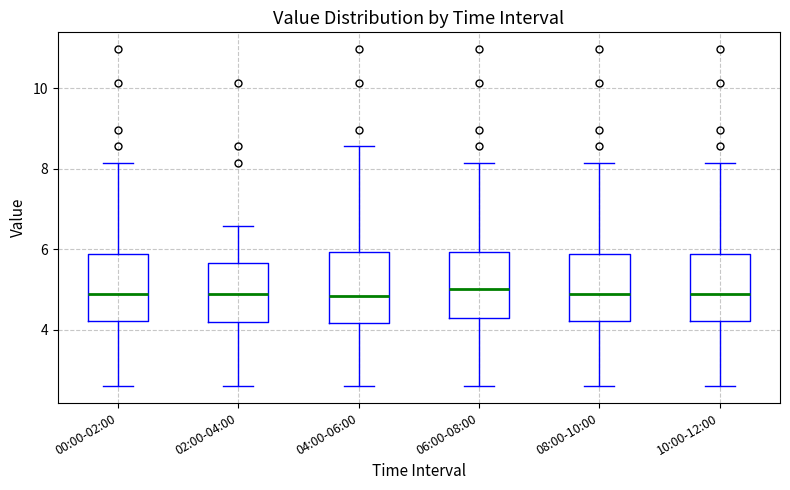

Reading left to right, read every box against the y-axis: the position of its median line, the range the box covers, and the ends of its whiskers. The values are not printed on the chart, so give them approximately, as read against the axis.

00:00-02:00: median 4.8, box 4.2 to 5.8, whiskers 2.6 to 8.2
02:00-04:00: median 4.8, box 4.2 to 5.6, whiskers 2.6 to 6.6
04:00-06:00: median 4.8, box 4.2 to 6.0, whiskers 2.6 to 8.6
06:00-08:00: median 5.0, box 4.2 to 6.0, whiskers 2.6 to 8.2
08:00-10:00: median 4.8, box 4.2 to 5.8, whiskers 2.6 to 8.2
10:00-12:00: median 4.8, box 4.2 to 5.8, whiskers 2.6 to 8.2